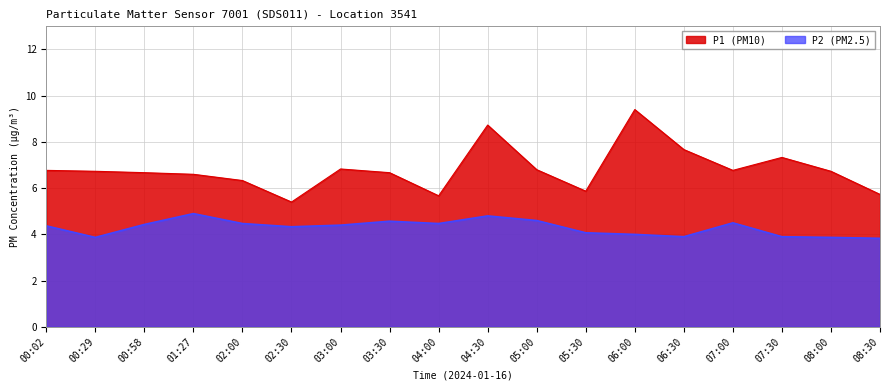

What value does the P1 series have at 05:30?

5.9